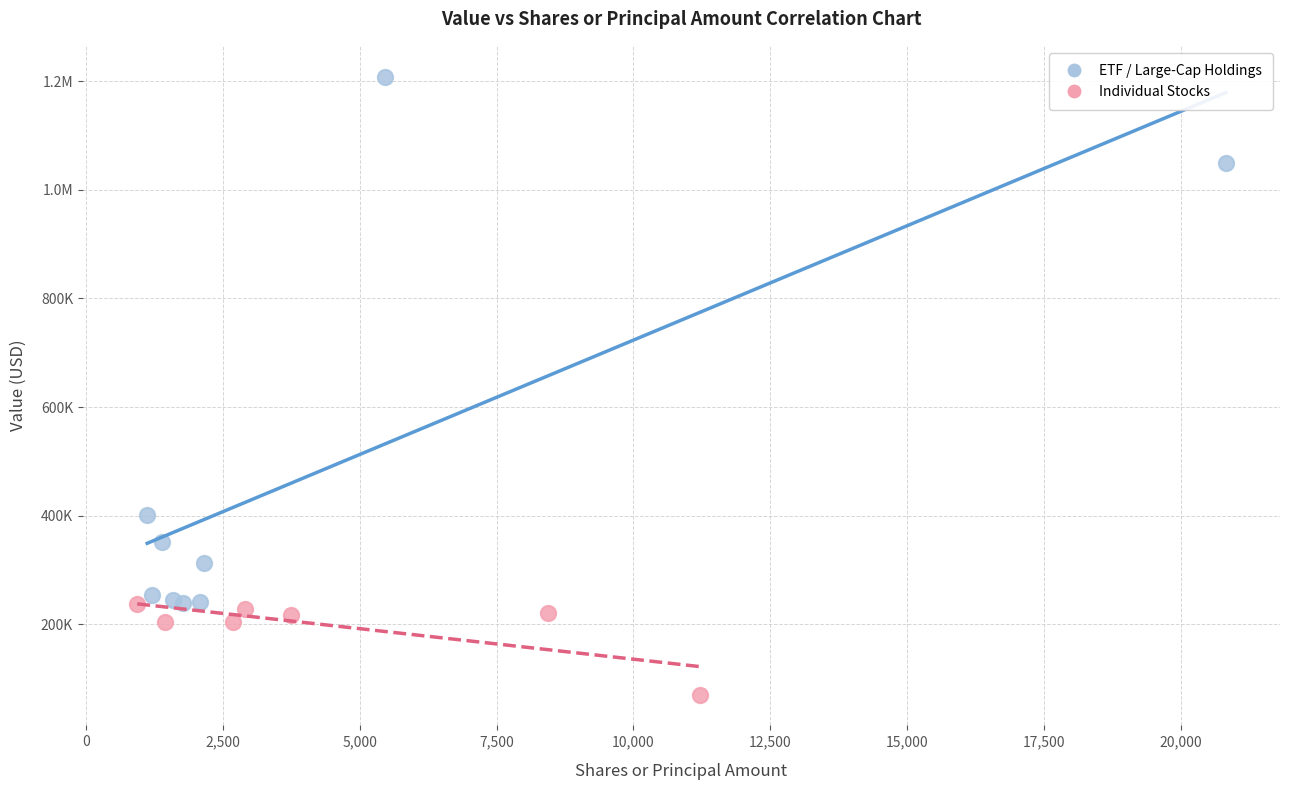

What are all the series names shown in the legend?

ETF / Large-Cap Holdings, Individual Stocks